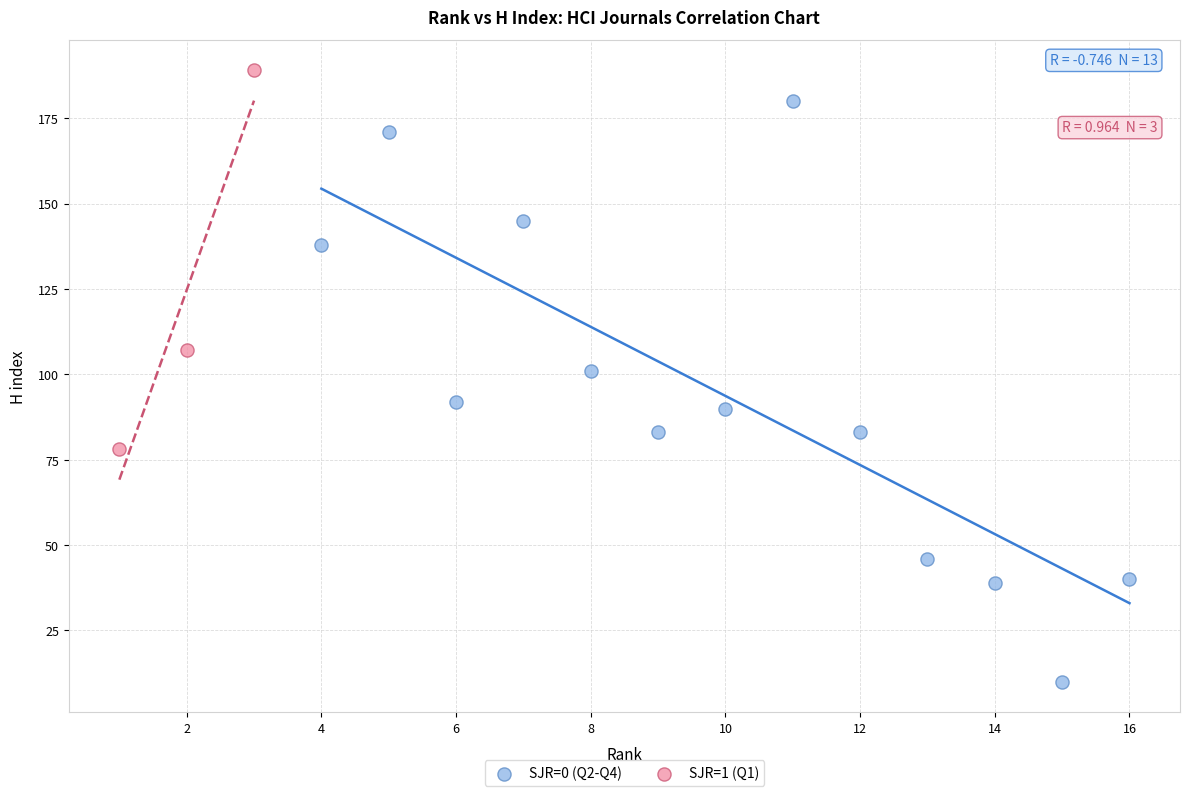

Which series reaches the maximum Y coordinate?

SJR=1 (Q1)